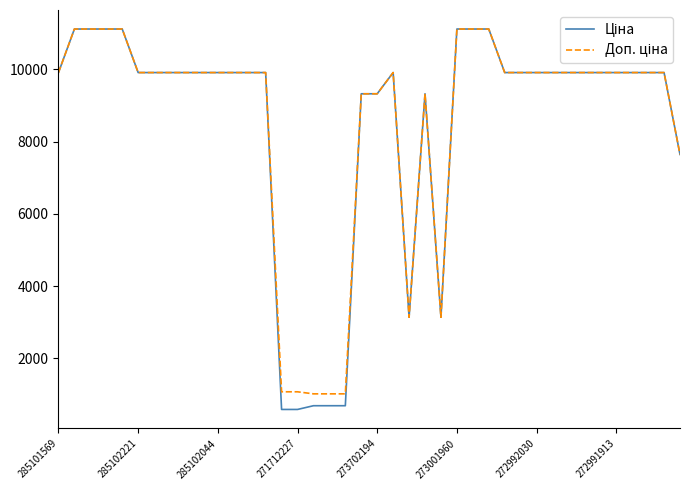

What is the smallest value displayed?

586.0